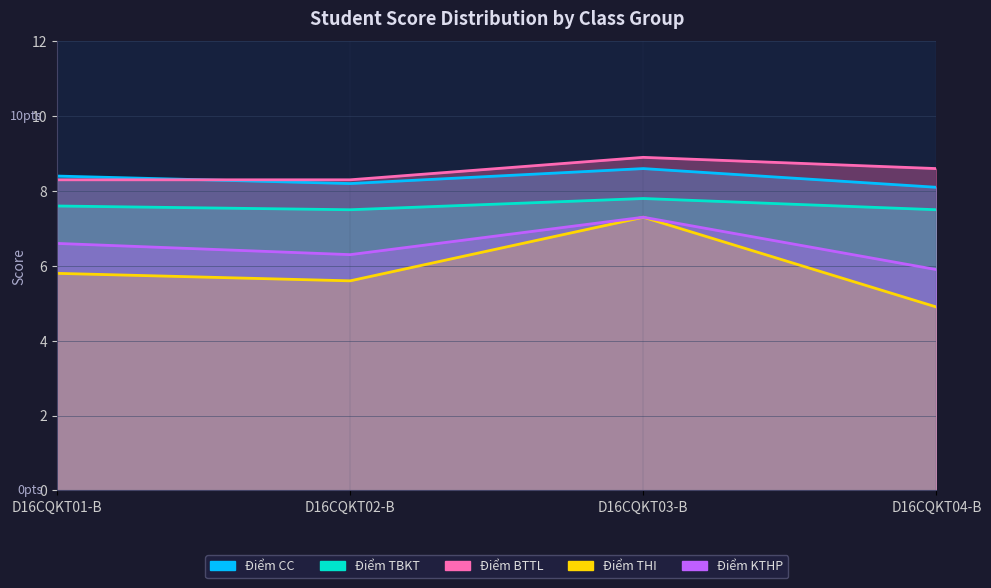

How many interior local valleys does the Điểm KTHP series have?

1